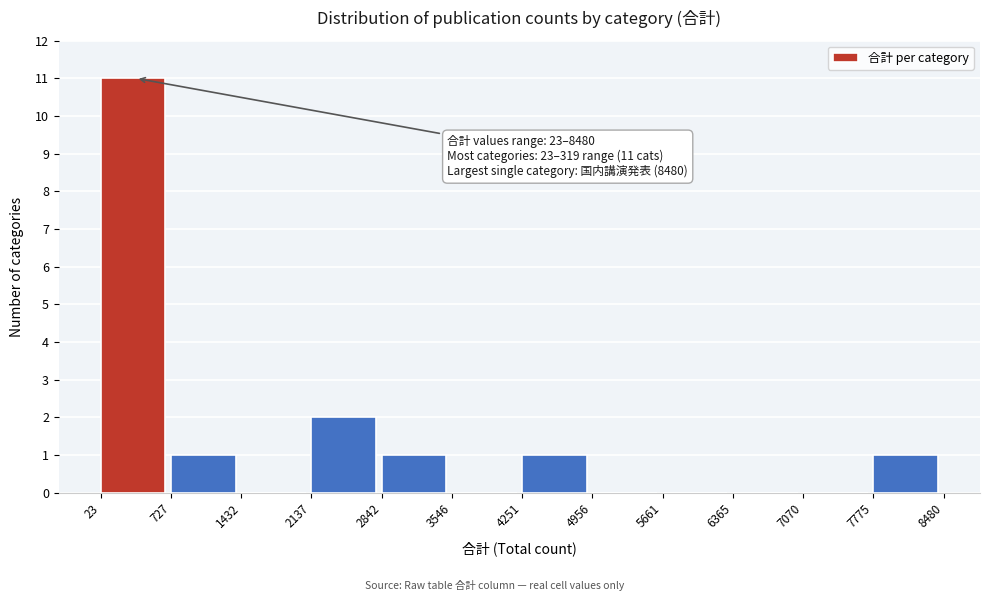

Which range on the x-axis has the tallest bar?

23 to 727